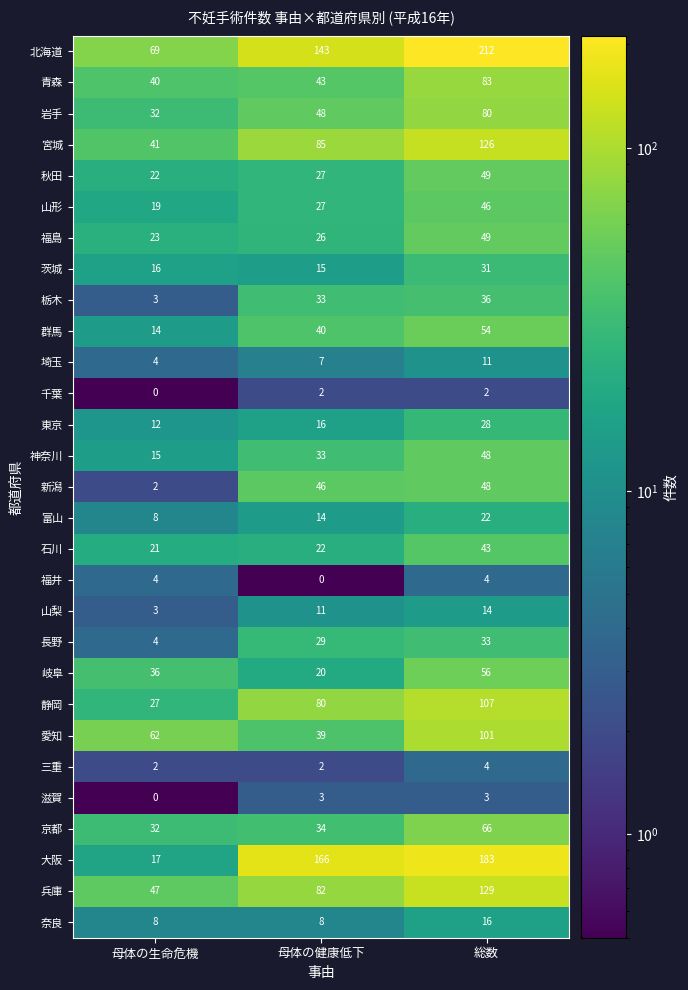

What is the sum of the 奈良 values at 母体の生命危機 and 母体の健康低下?

16